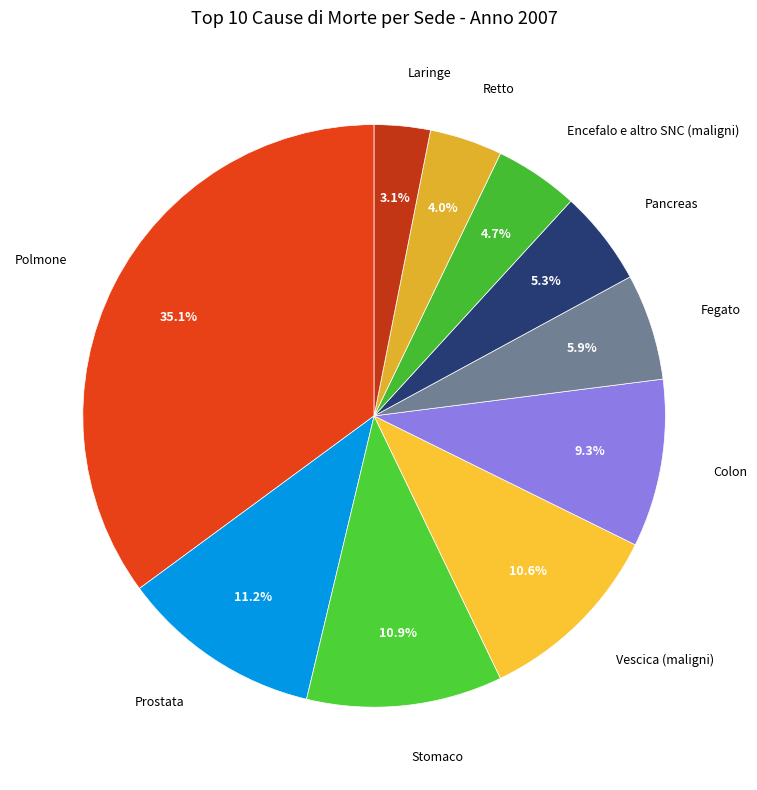

Does any single category account for the majority?

No